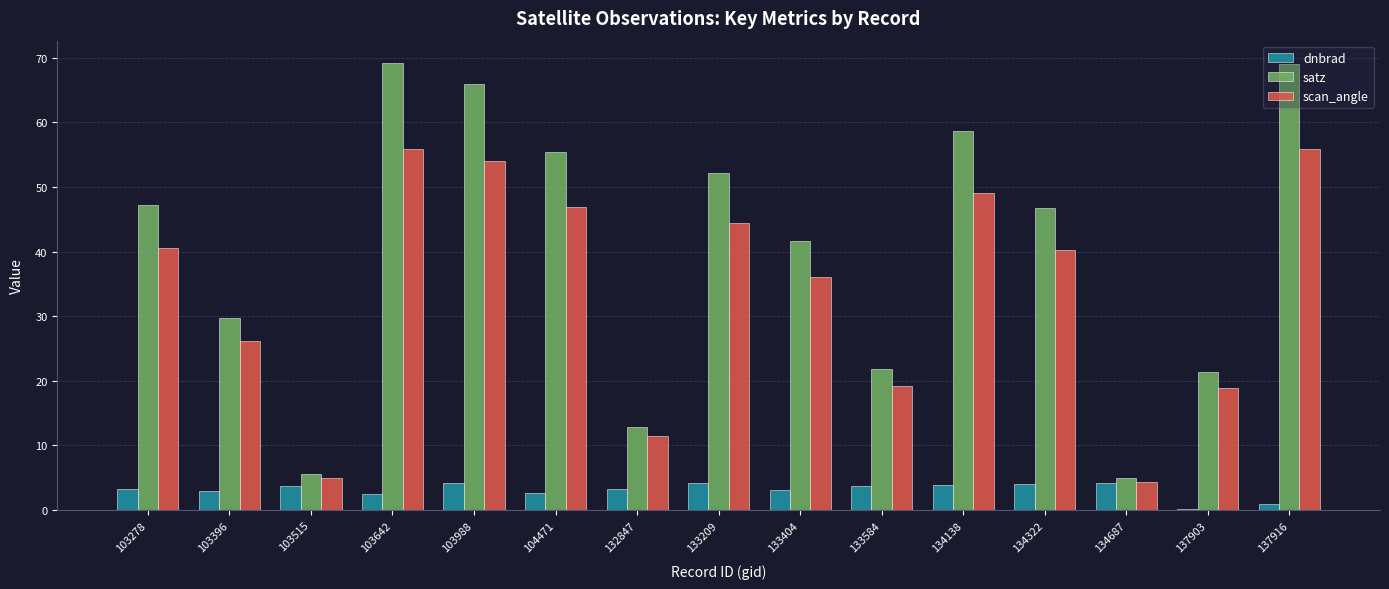

What is the sum of all scan_angle values?

507.9